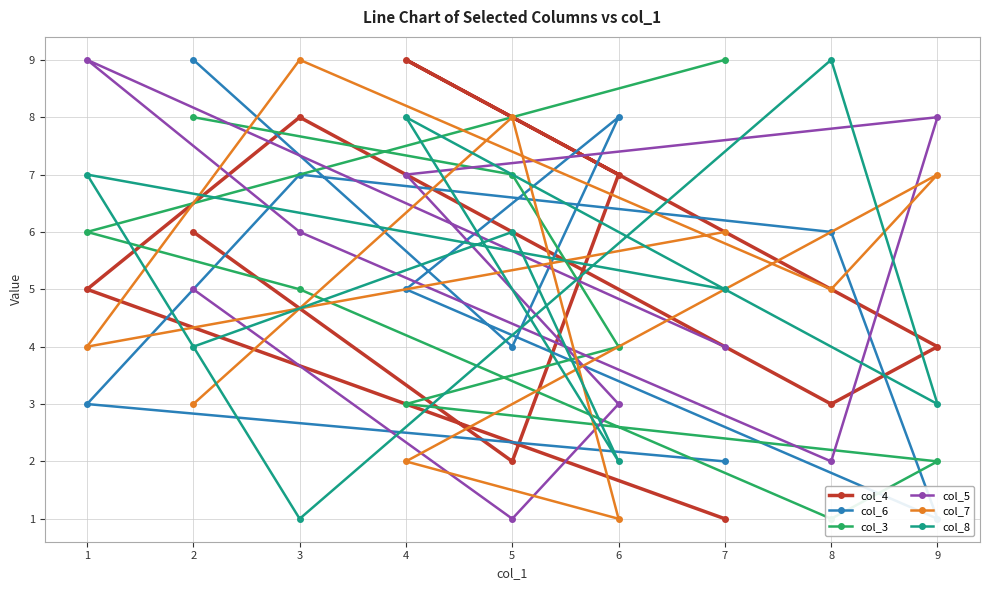

Rank the categories by col_4 value from lowest to highest.

7, 5, 8, 9, 1, 2, 6, 3, 4